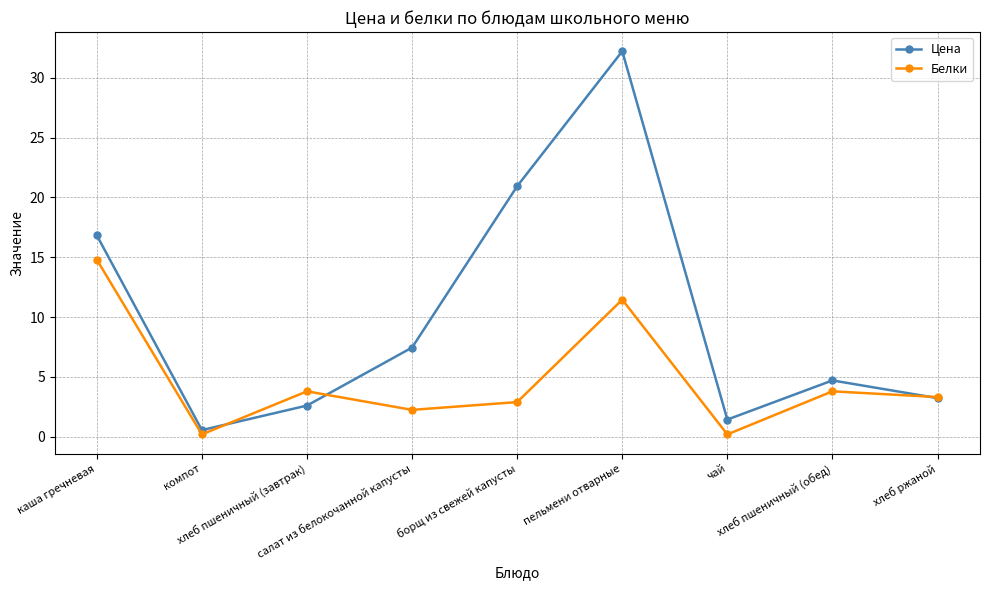

How many lines are shown in the chart?

2